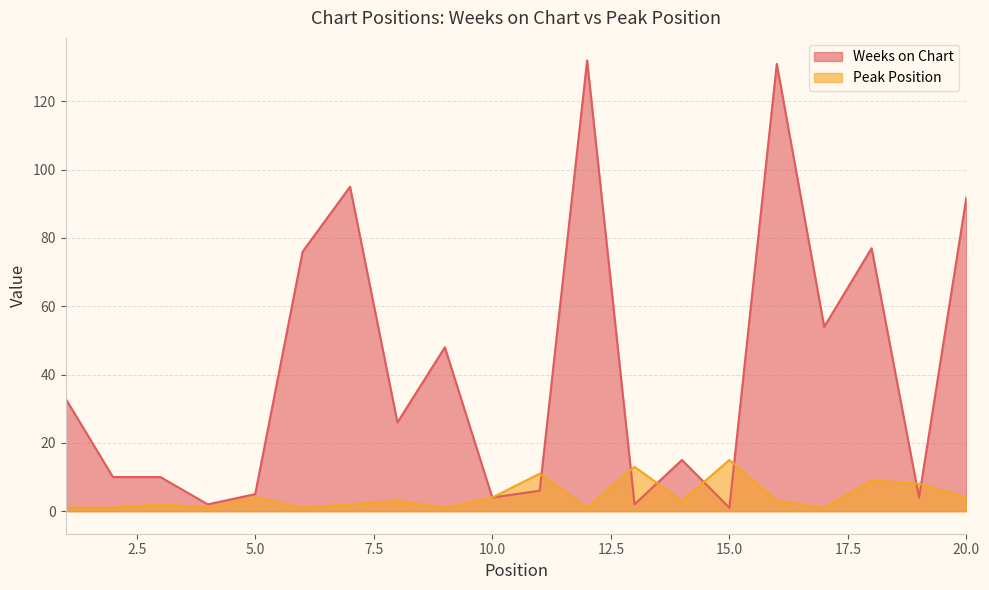

How many data points in Peak Position are above 3?

8